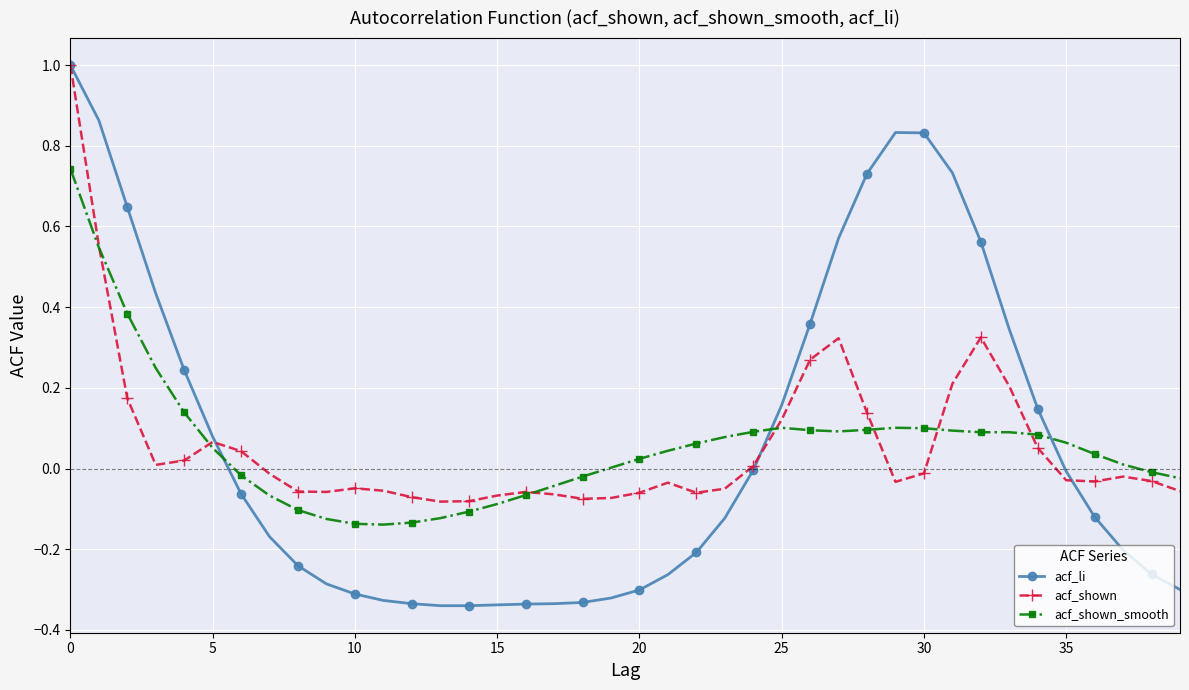

What is the maximum value for acf_shown?

1.0